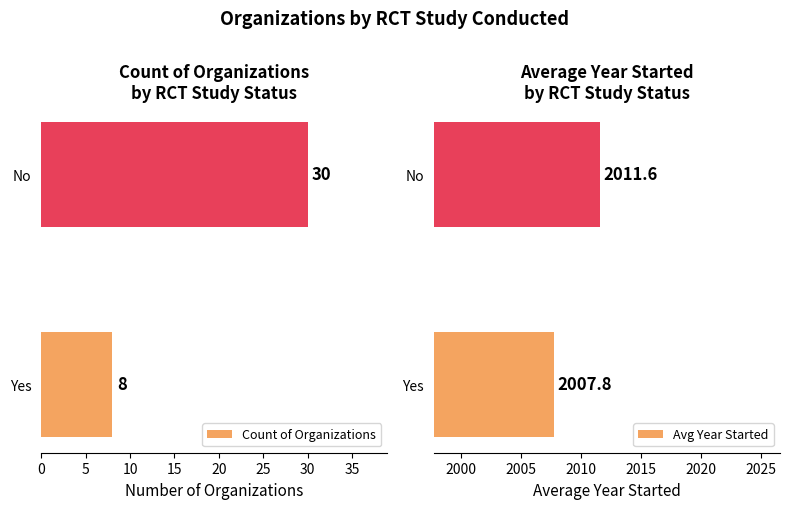

How many bars are there in each group?

2